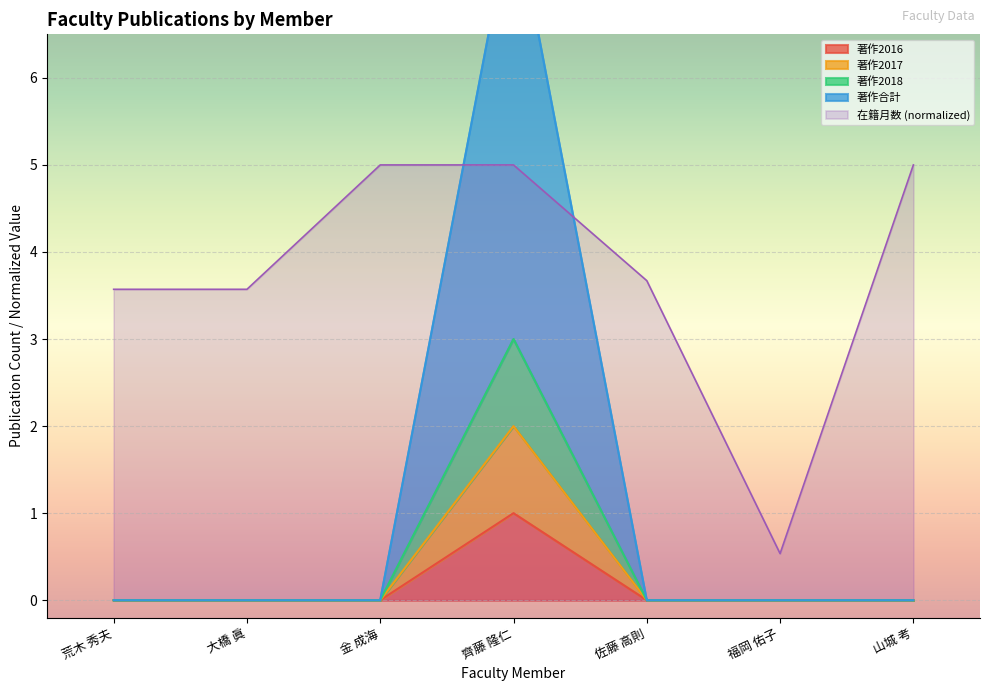

True or false: 著作合計 has more than 0 points higher than both neighbors.

True